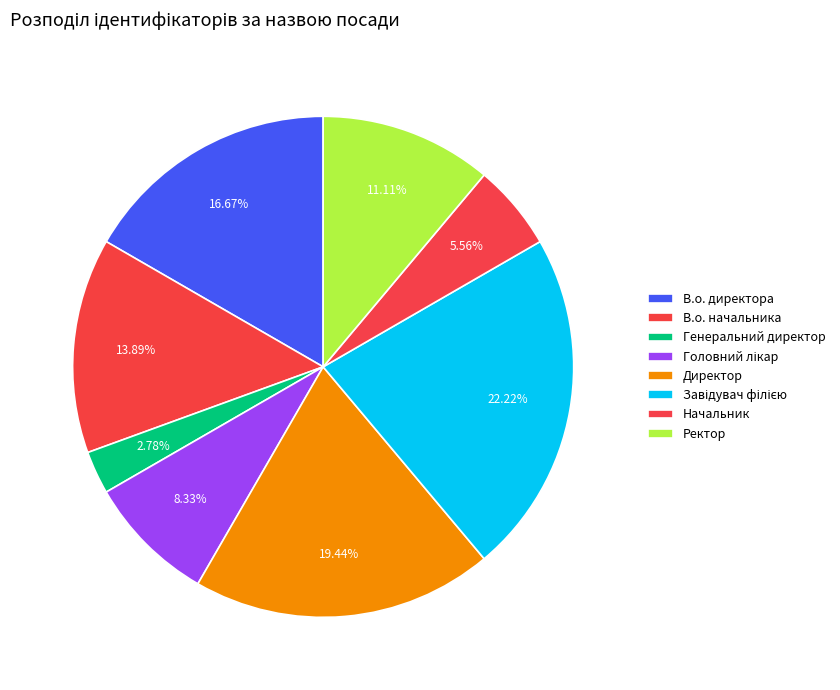

To the nearest percent, what portion does В.о. директора represent?

17%